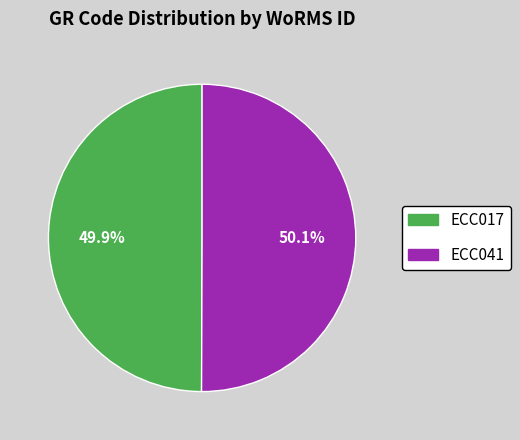

To the nearest percent, what percentage of the pie is ECC041?

50%